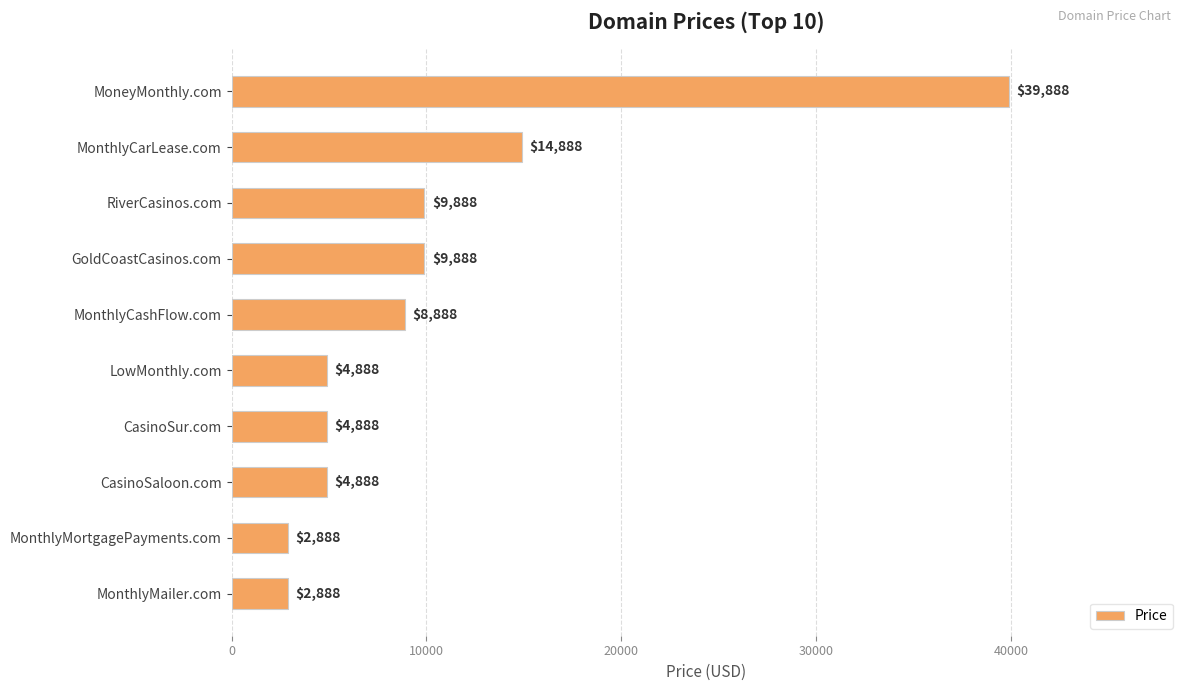

The value at GoldCoastCasinos.com is 9888. True or false?

True